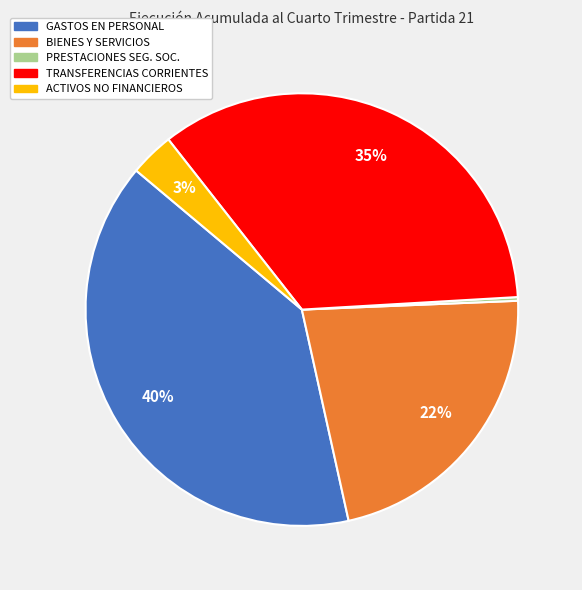

Is there any slice that represents more than half of the pie?

No